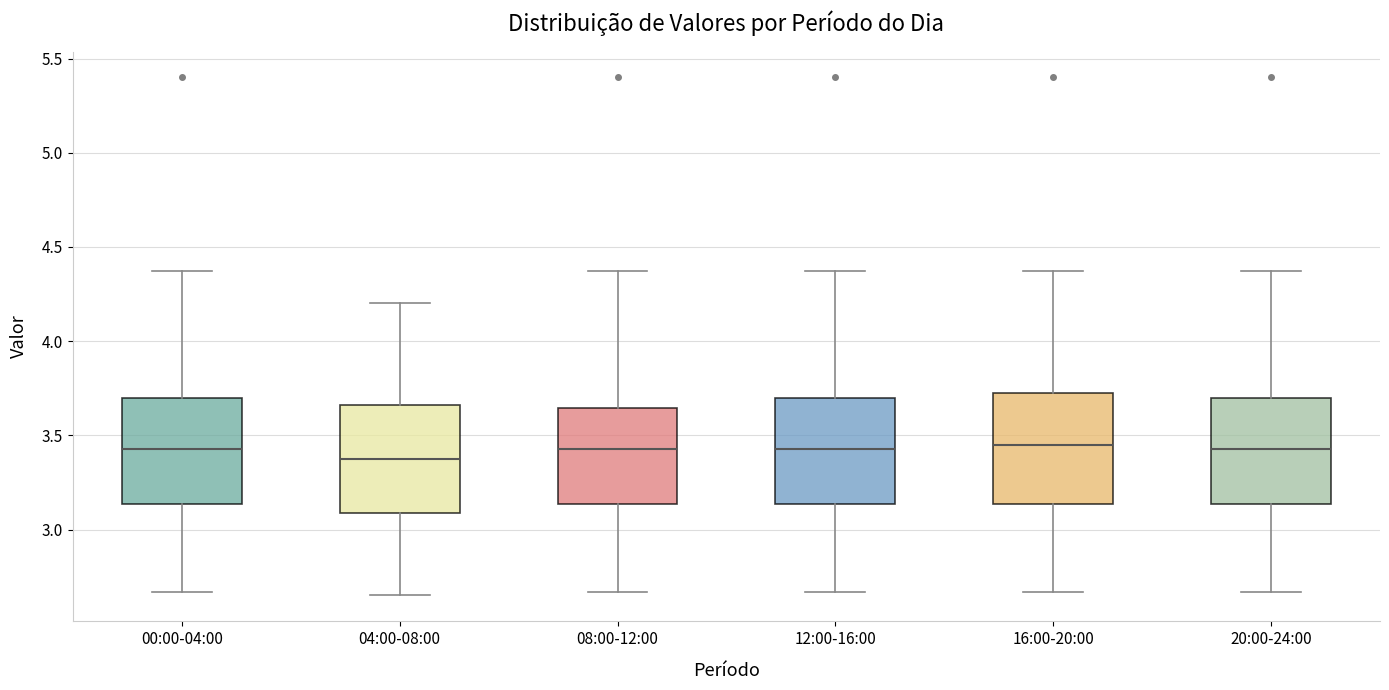

Reading left to right, transcribe this box plot: for each box, give where its median line is, the range the box spans, and where its two whiskers end, as read against the y-axis. The values are not printed on the chart, so give them approximately, as read against the axis.

00:00-04:00: median 3.45, box 3.15 to 3.70, whiskers 2.65 to 4.35
04:00-08:00: median 3.40, box 3.10 to 3.65, whiskers 2.65 to 4.20
08:00-12:00: median 3.45, box 3.15 to 3.65, whiskers 2.65 to 4.35
12:00-16:00: median 3.45, box 3.15 to 3.70, whiskers 2.65 to 4.35
16:00-20:00: median 3.45, box 3.15 to 3.75, whiskers 2.65 to 4.35
20:00-24:00: median 3.45, box 3.15 to 3.70, whiskers 2.65 to 4.35